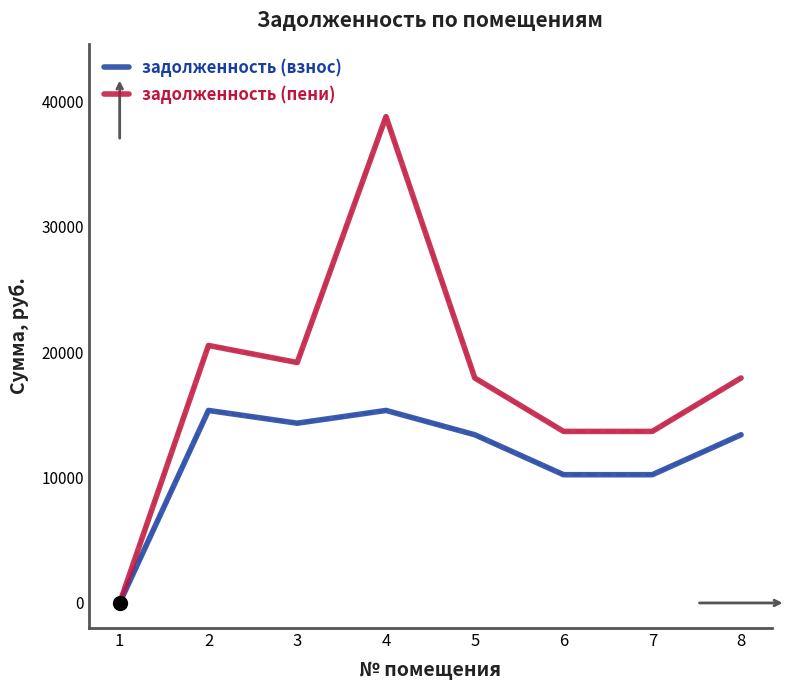

The value of задолженность (пени) at 5 is 17950.3. True or false?

True